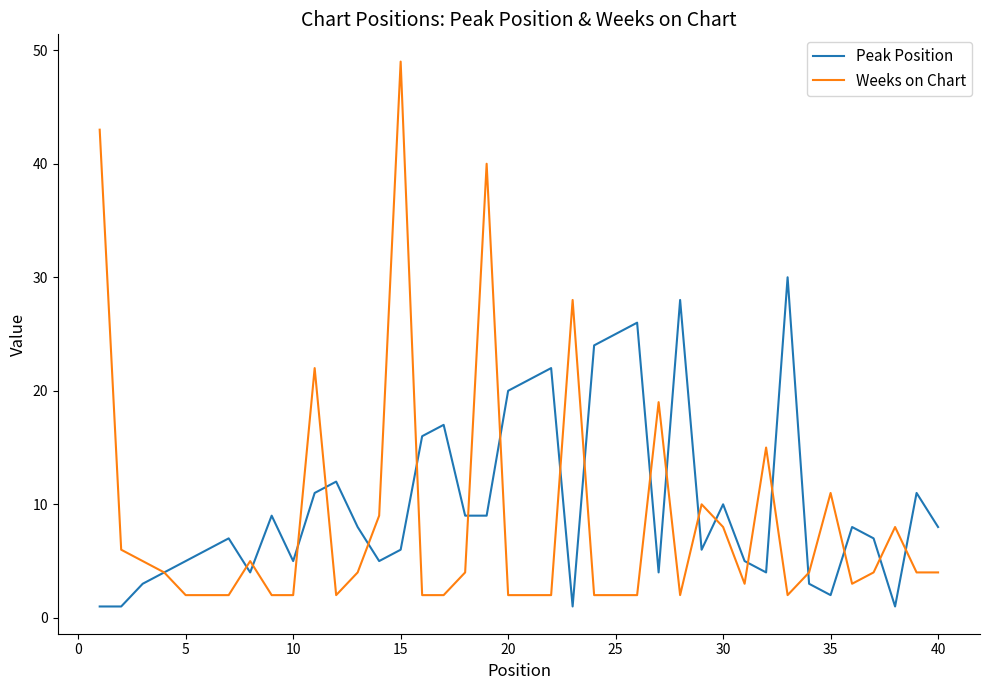

What is the highest value of the Weeks on Chart series?

49